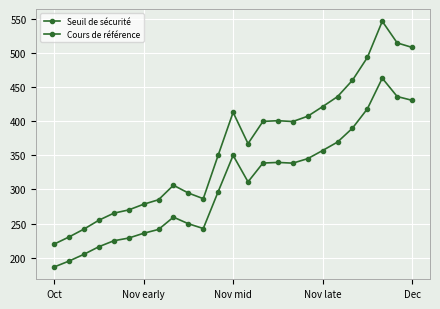

Does the chart display data point markers on the line(s)?

Yes